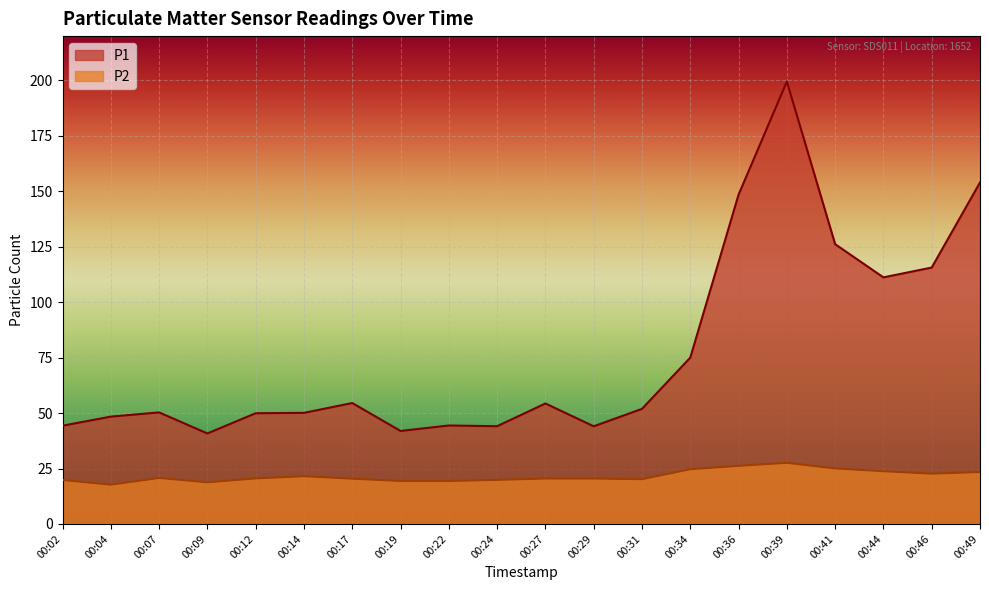

Is it true that P2 equals 41.4 at 00:41?

False